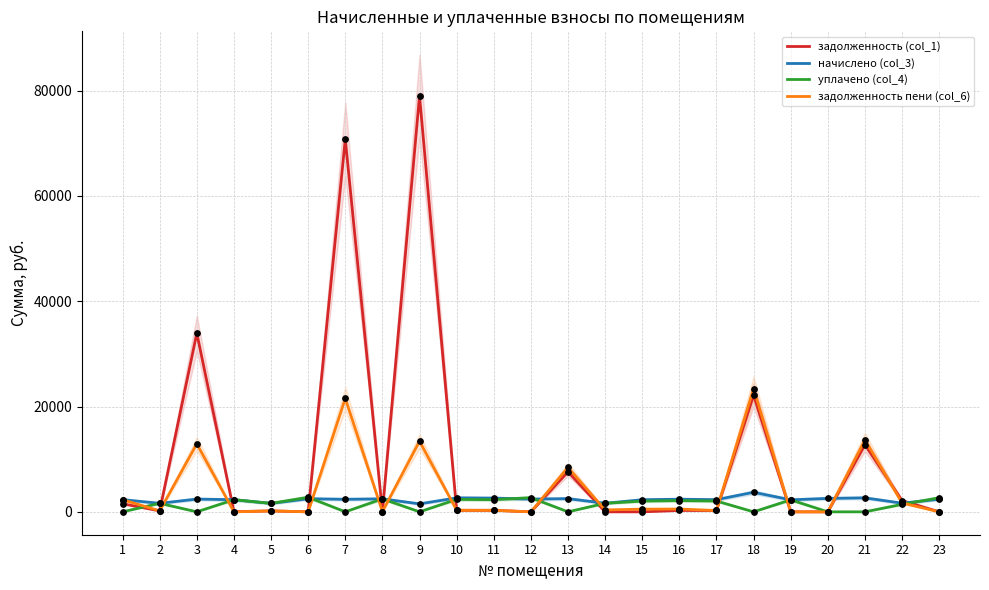

Is the value of задолженность пени (col_6) at 6 greater than the value of начислено (col_3) at 19?

No